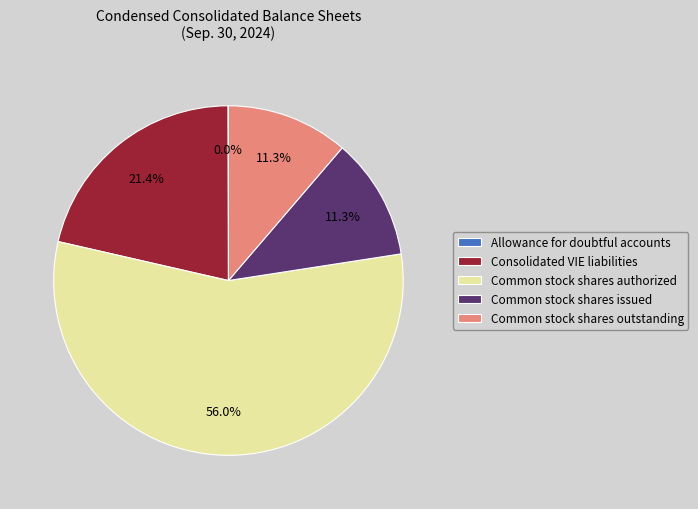

Do Common stock shares authorized and Common stock shares issued together represent more than half of the pie?

Yes